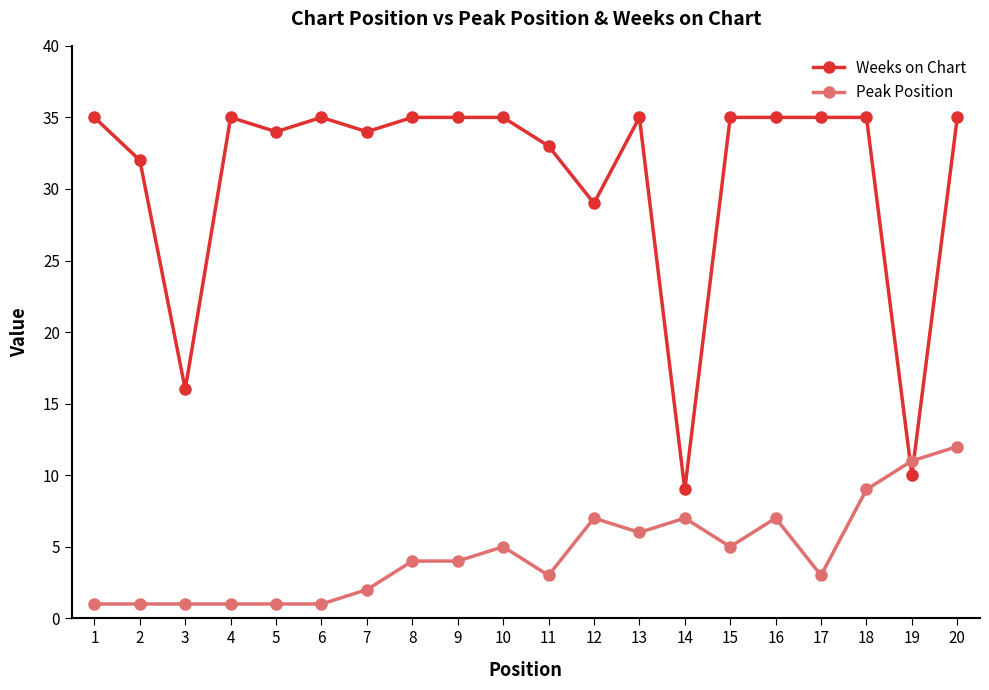

True or false: Weeks on Chart has a value of 10 at 17.

False